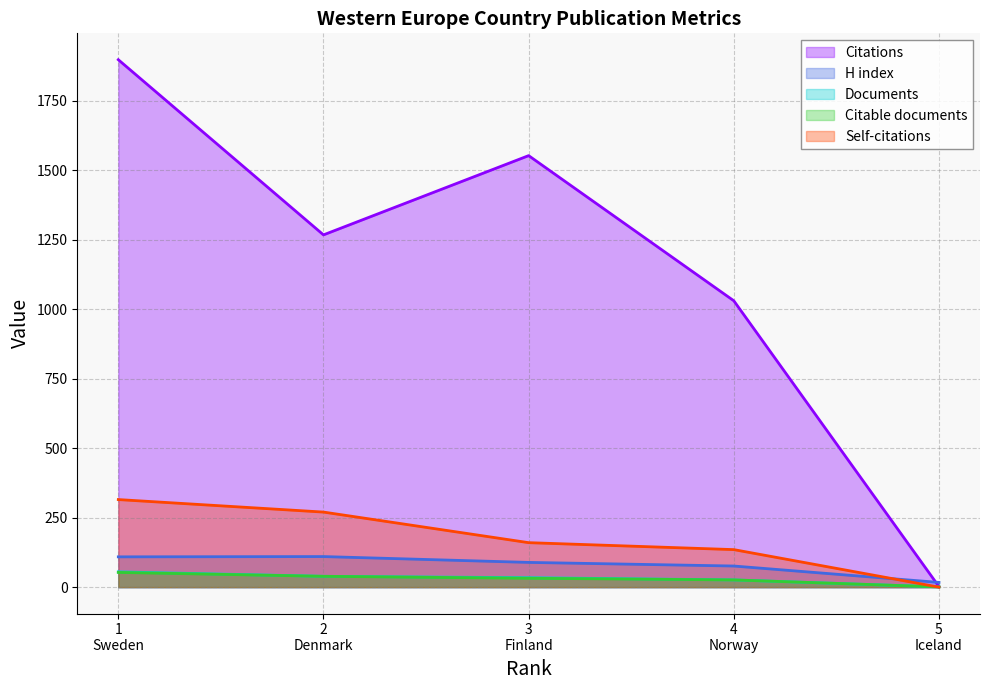

Reading left to right, extract all data points from this chart.

Documents: 55	39	34	26	1
Citable documents: 53	39	32	26	1
Citations: 1897	1267	1552	1030	2
Self-citations: 315	270	160	135	0
H index: 109	110	89	76	17